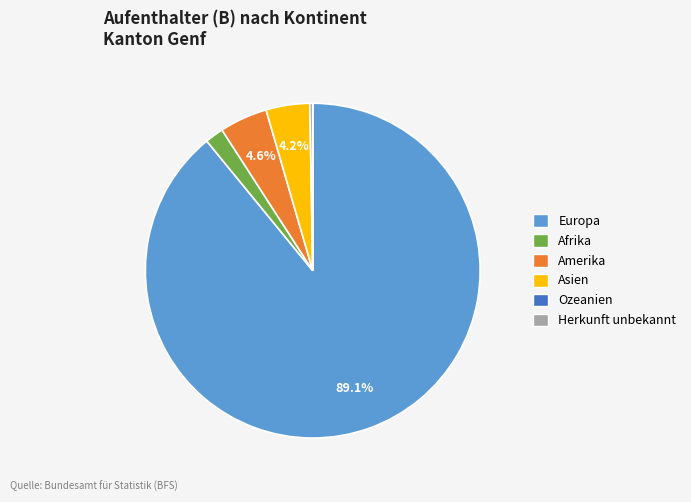

Which category has the biggest portion of the pie?

Europa